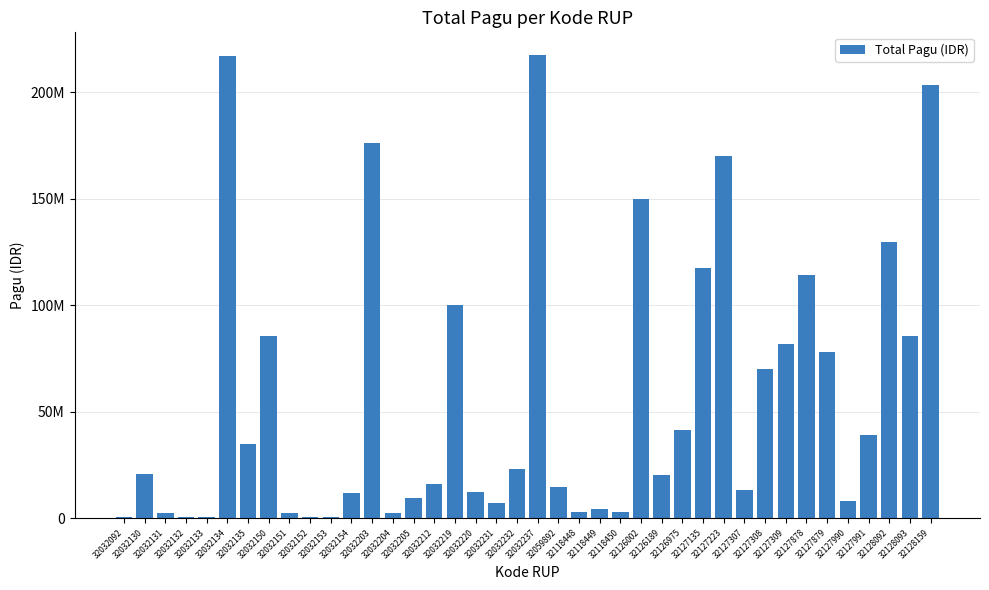

What is the difference between the maximum and minimum values?

216860000